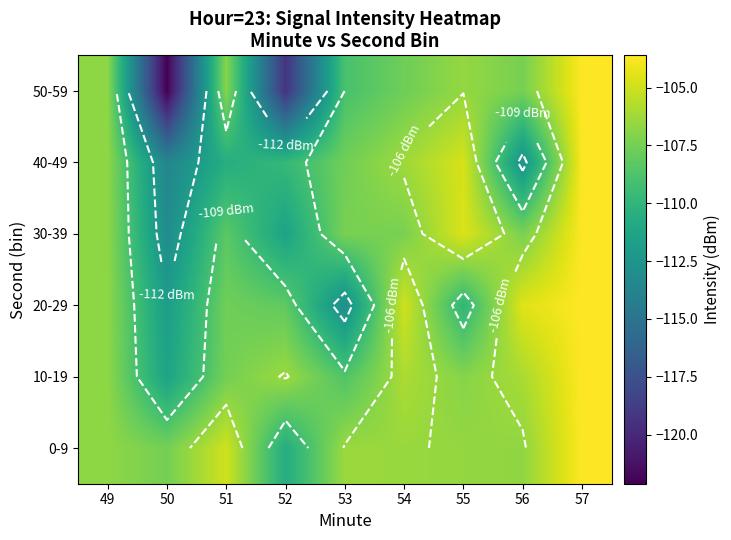

The 50-59 series shows -37.3 at 53. True or false?

False